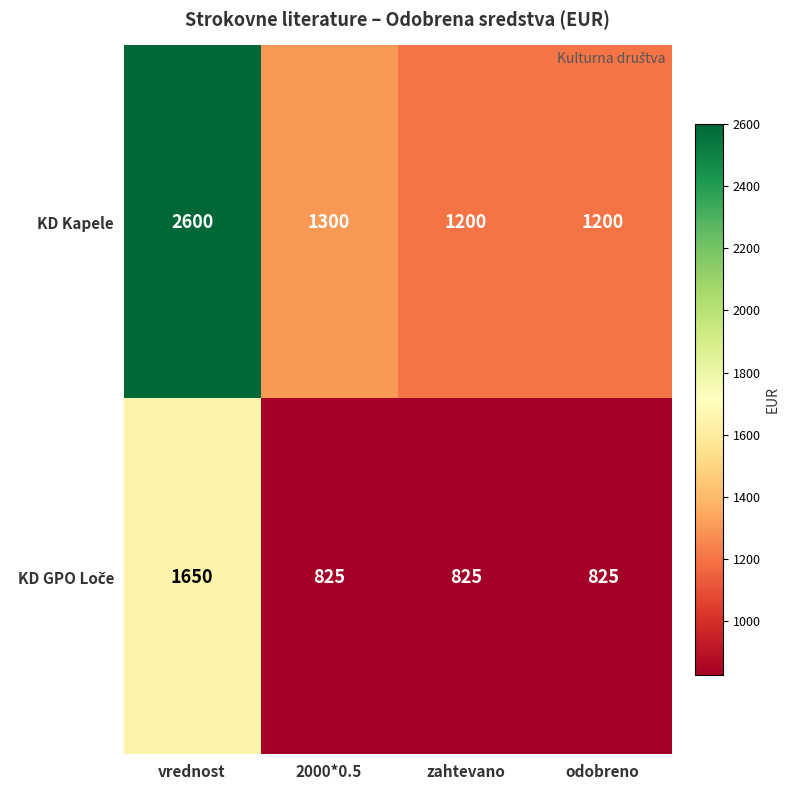

Where is KD Kapele nearest to the value 1900?

2000*0.5